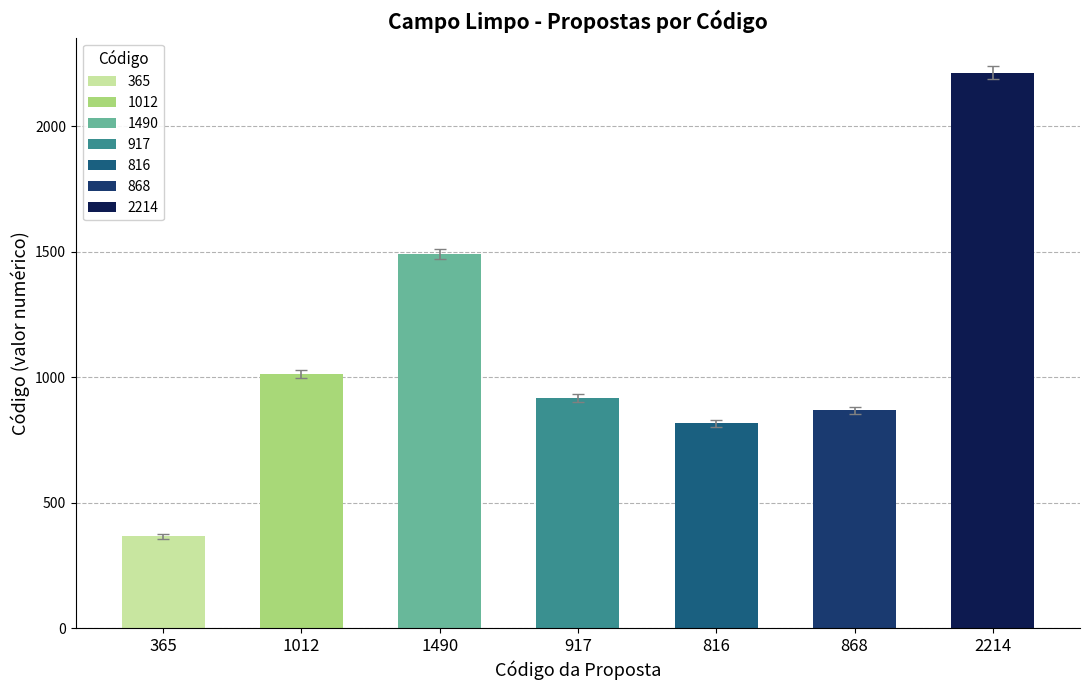

What is the label of the 2nd bar from the right?

868